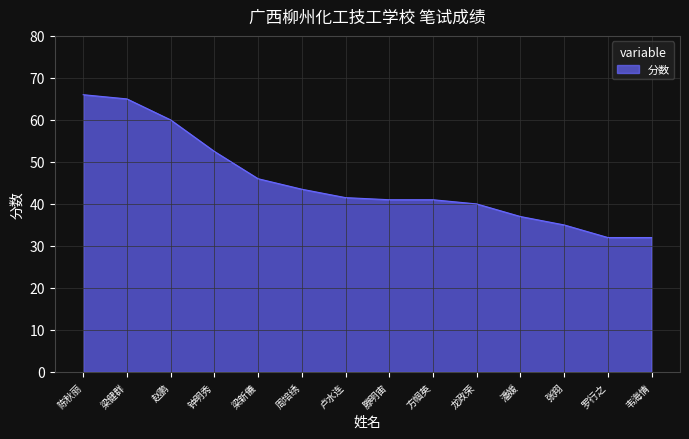

True or false: the data shows 35.0 at 张翔.

True